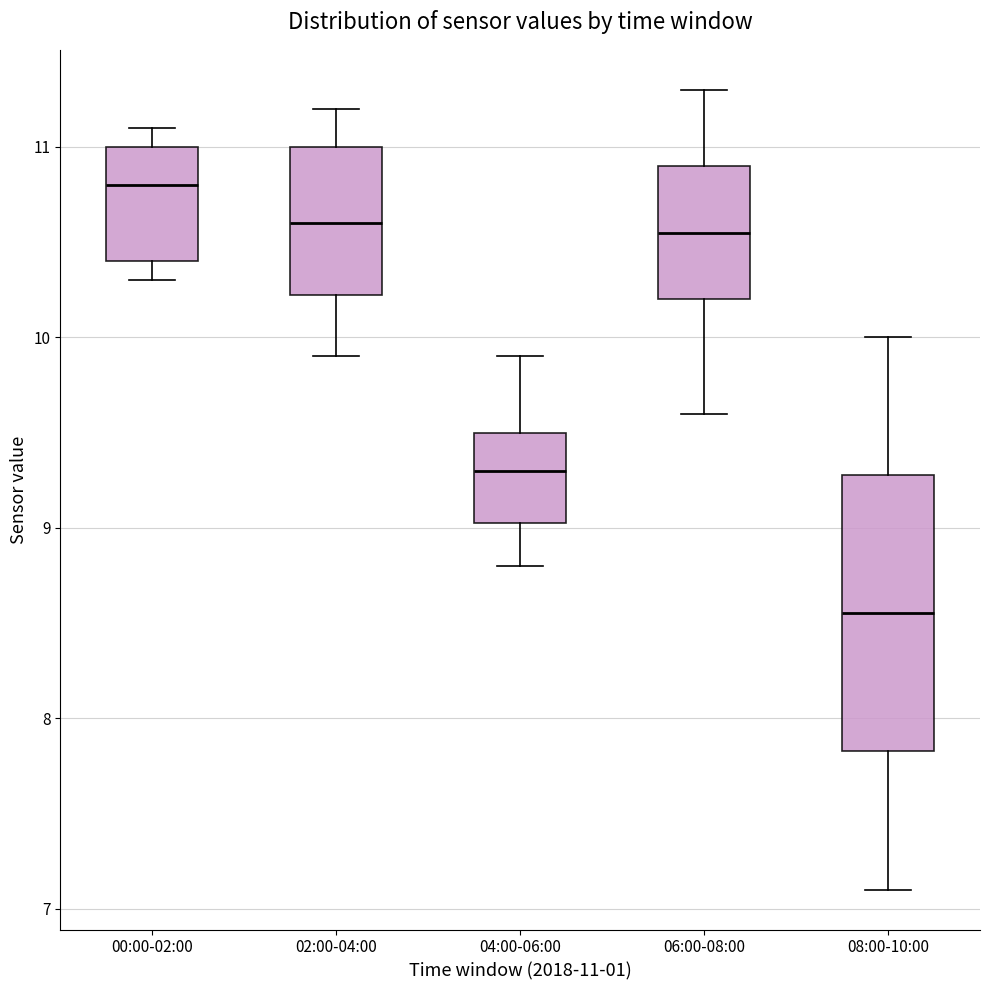

Reading left to right, transcribe this box plot: for each box, give where its median line is, the range the box spans, and where its two whiskers end, as read against the y-axis. The values are not printed on the chart, so give them approximately, as read against the axis.

00:00-02:00: median 10.8, box 10.4 to 11.0, whiskers 10.3 to 11.1
02:00-04:00: median 10.6, box 10.2 to 11.0, whiskers 9.9 to 11.2
04:00-06:00: median 9.3, box 9.0 to 9.5, whiskers 8.8 to 9.9
06:00-08:00: median 10.6, box 10.2 to 10.9, whiskers 9.6 to 11.3
08:00-10:00: median 8.6, box 7.8 to 9.3, whiskers 7.1 to 10.0